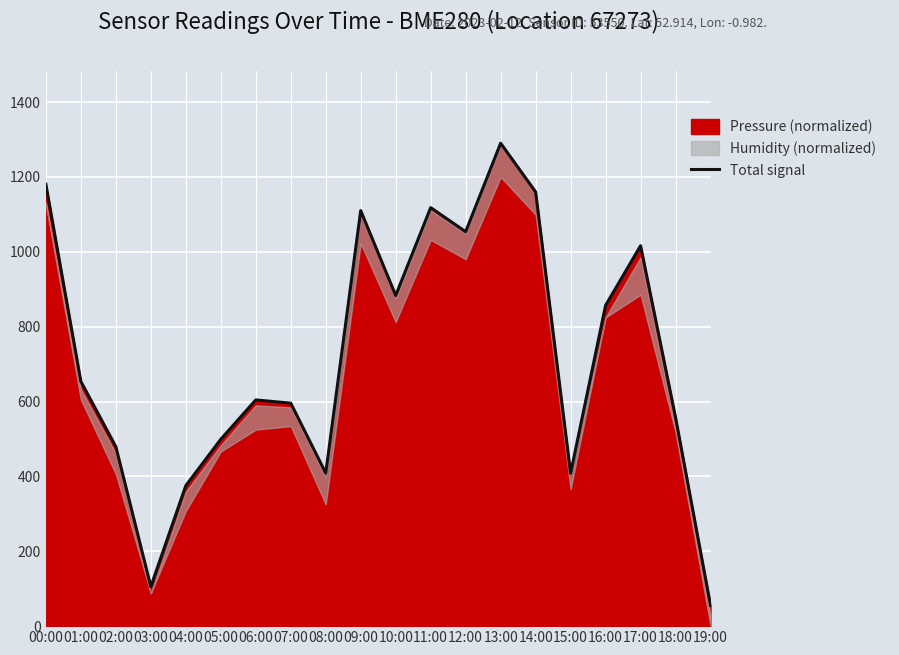

True or false: the data shows 408.4 at 15:00.

True